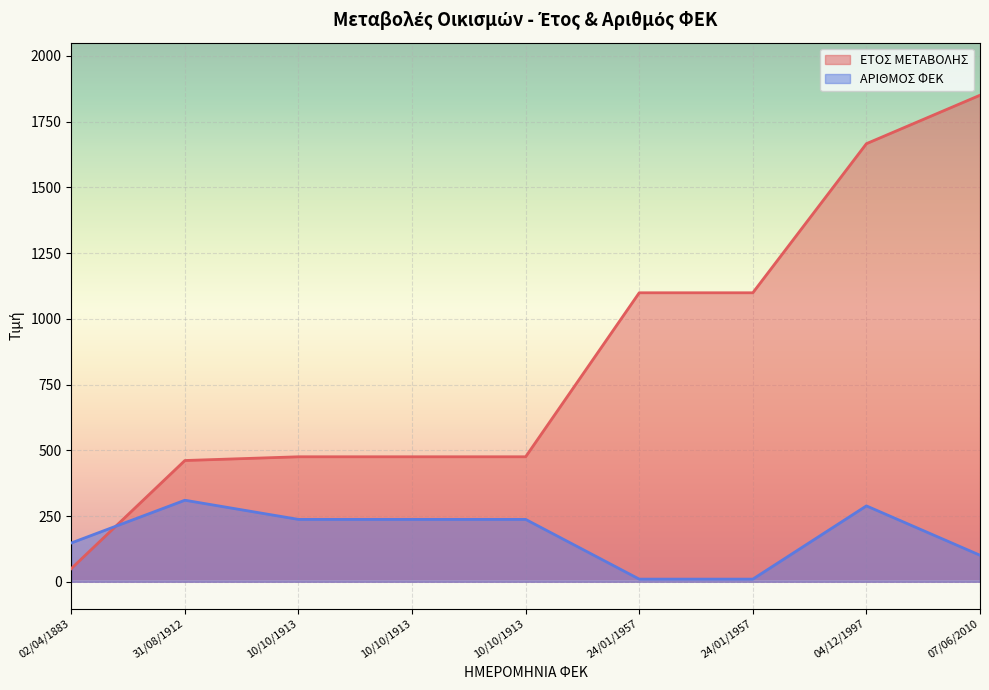

How many categories are shown in the chart?

9